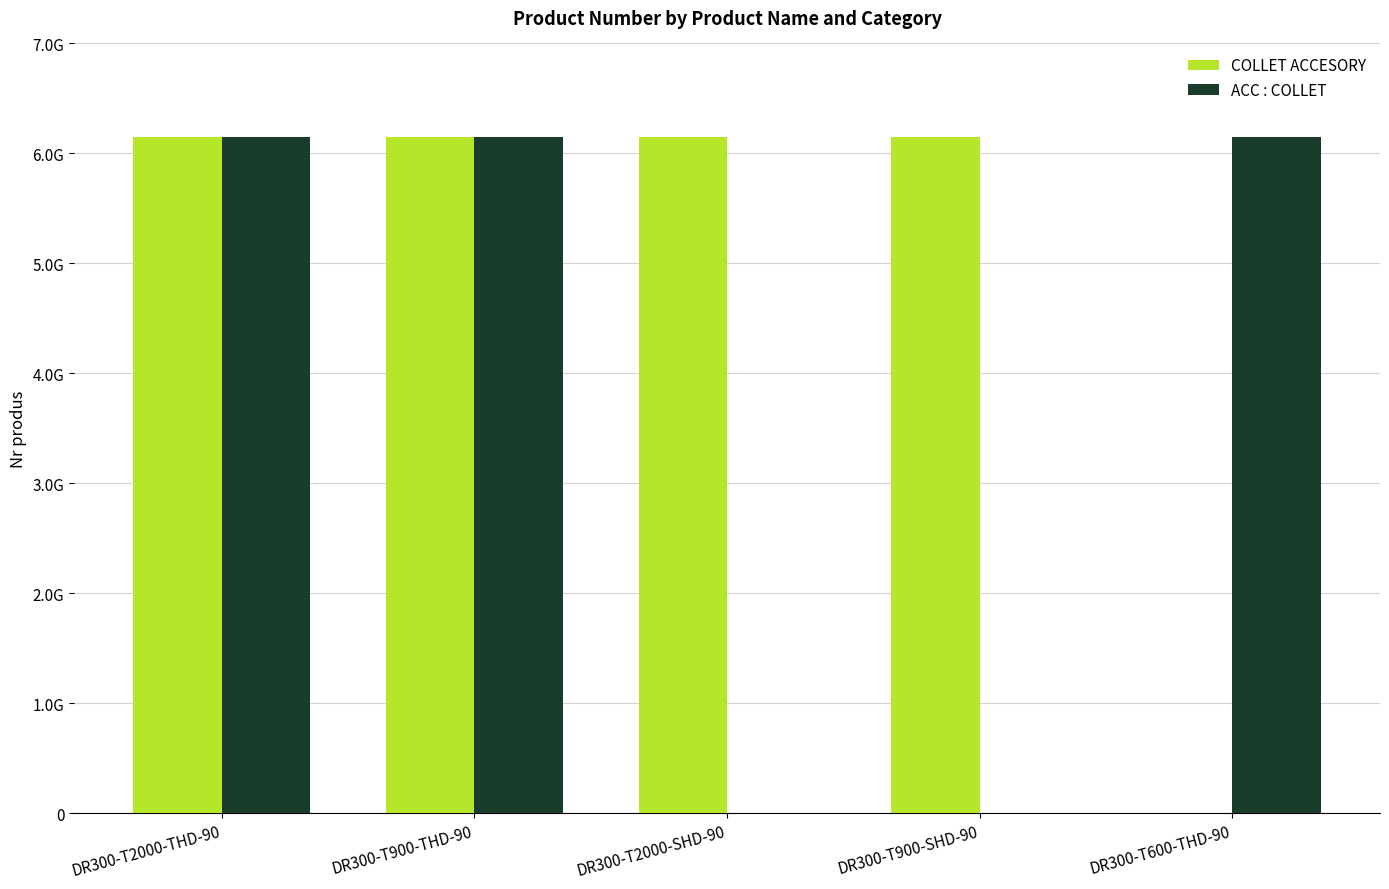

What is the maximum value for ACC : COLLET?

6151761160